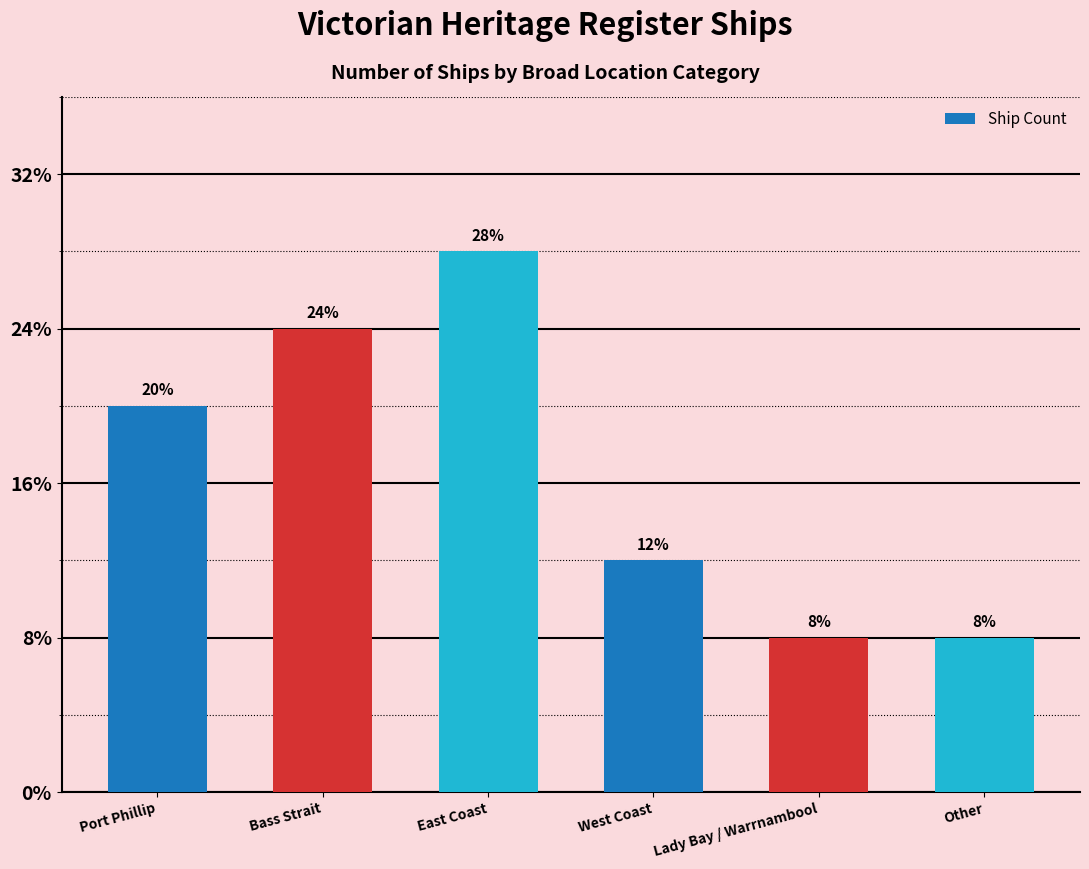

Are the bars horizontal?

No